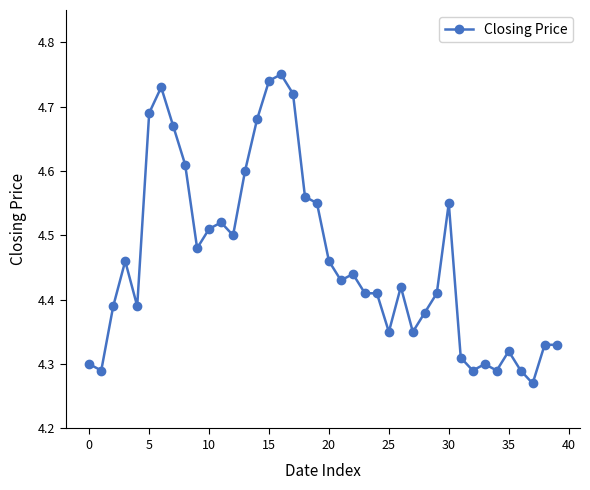

Count the values in the range 4 to 5.

40